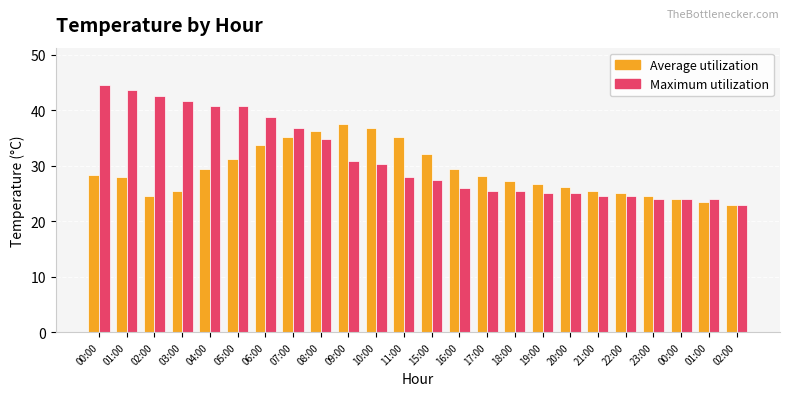

How many categories are shown in the chart?

24